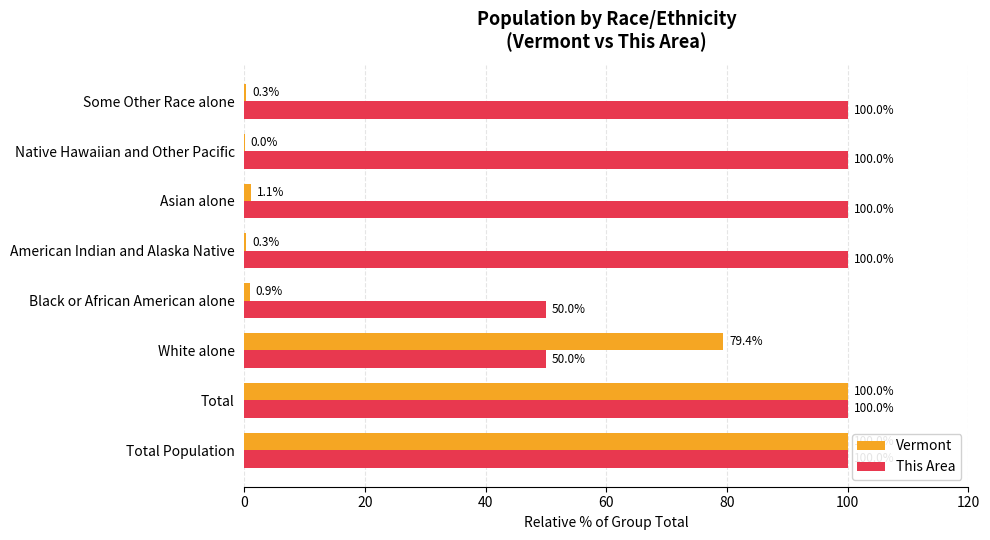

Count the number of data series in this chart.

2